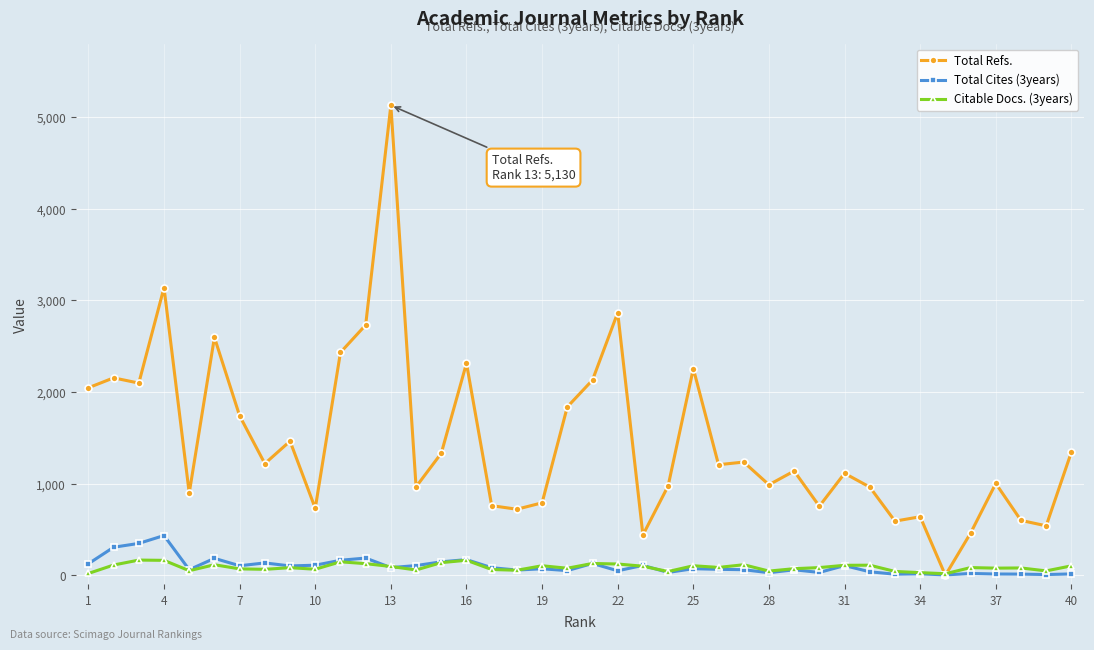

What is the maximum value shown in the chart?

5130